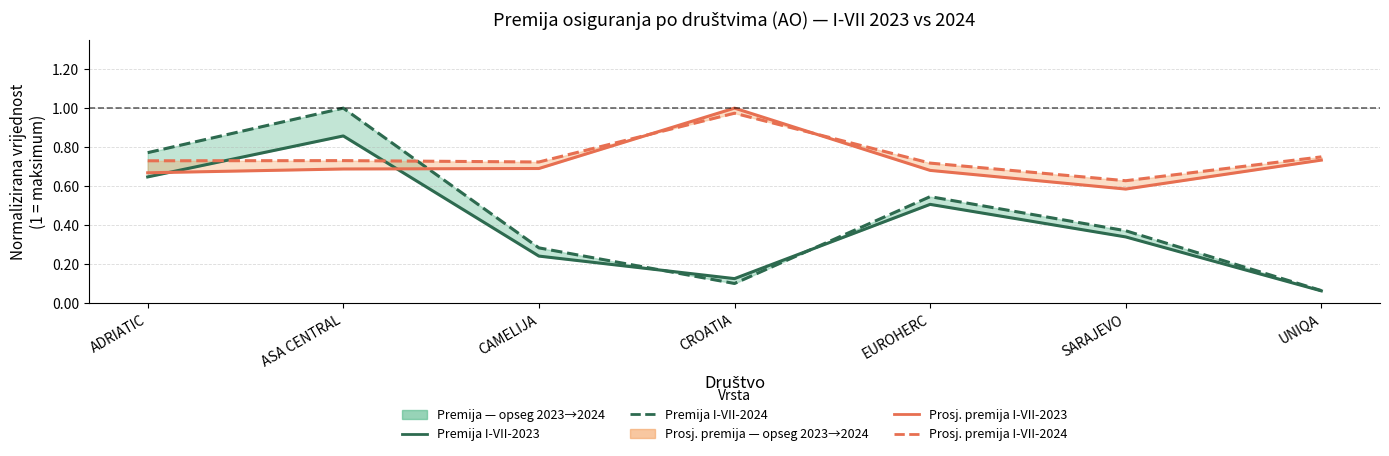

Which series has the largest range (max minus min)?

Premija I-VII-2024